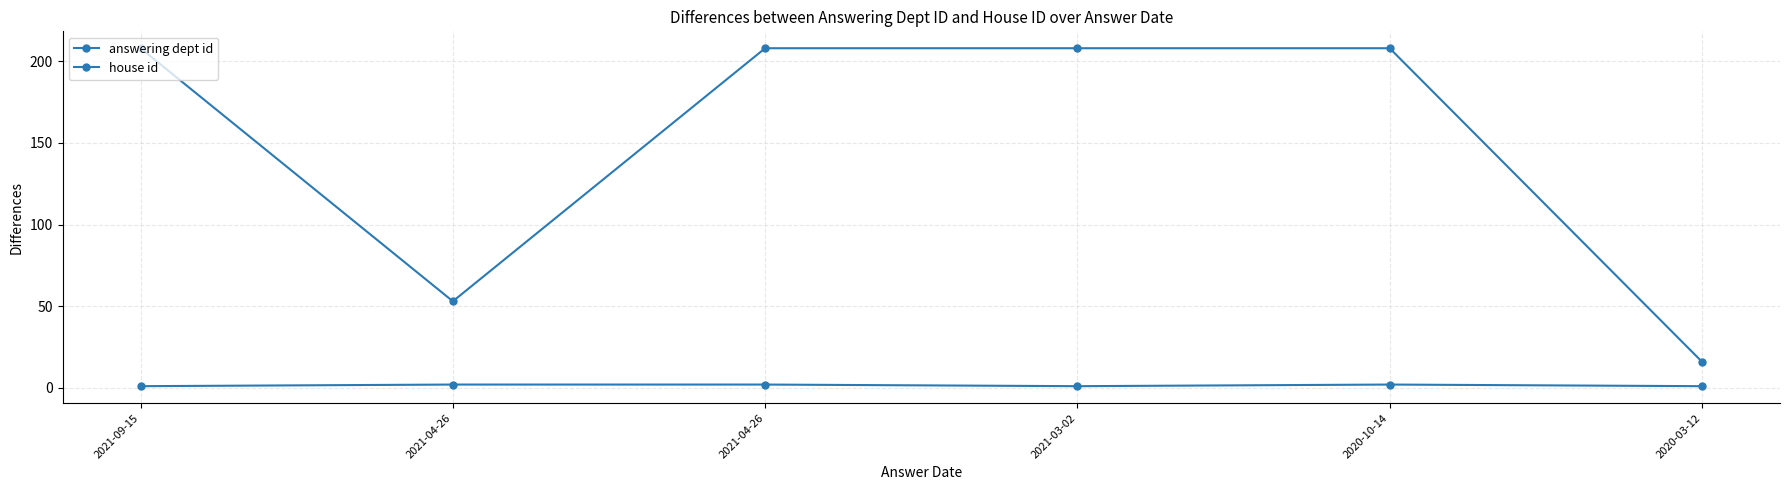

The answering dept id series shows 16 at 2020-03-12. True or false?

True